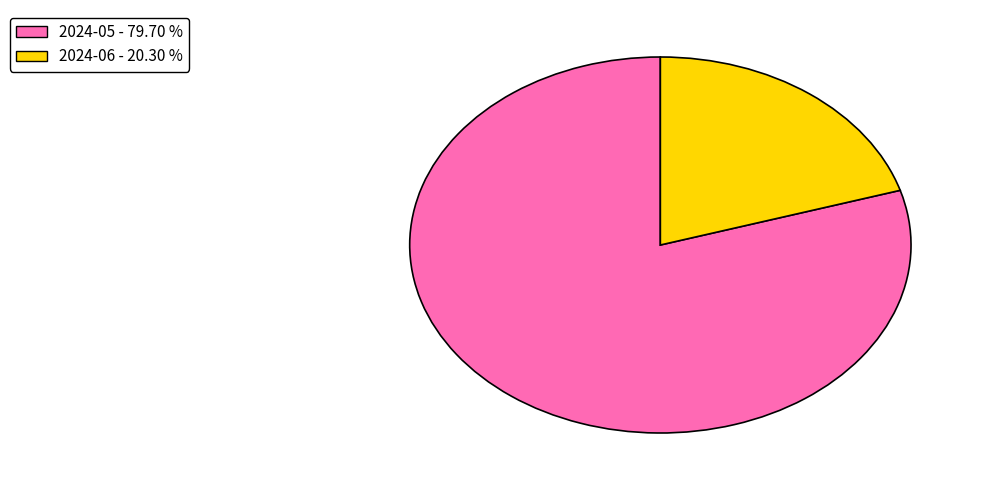

Does 2024-05 represent more than half of the total?

Yes